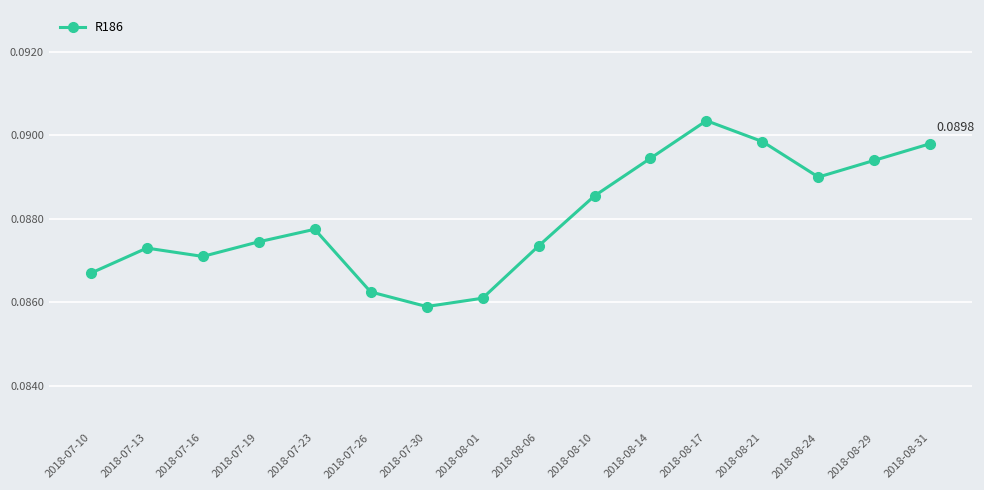

Which has a higher value, 2018-08-14 or 2018-07-16?

2018-08-14